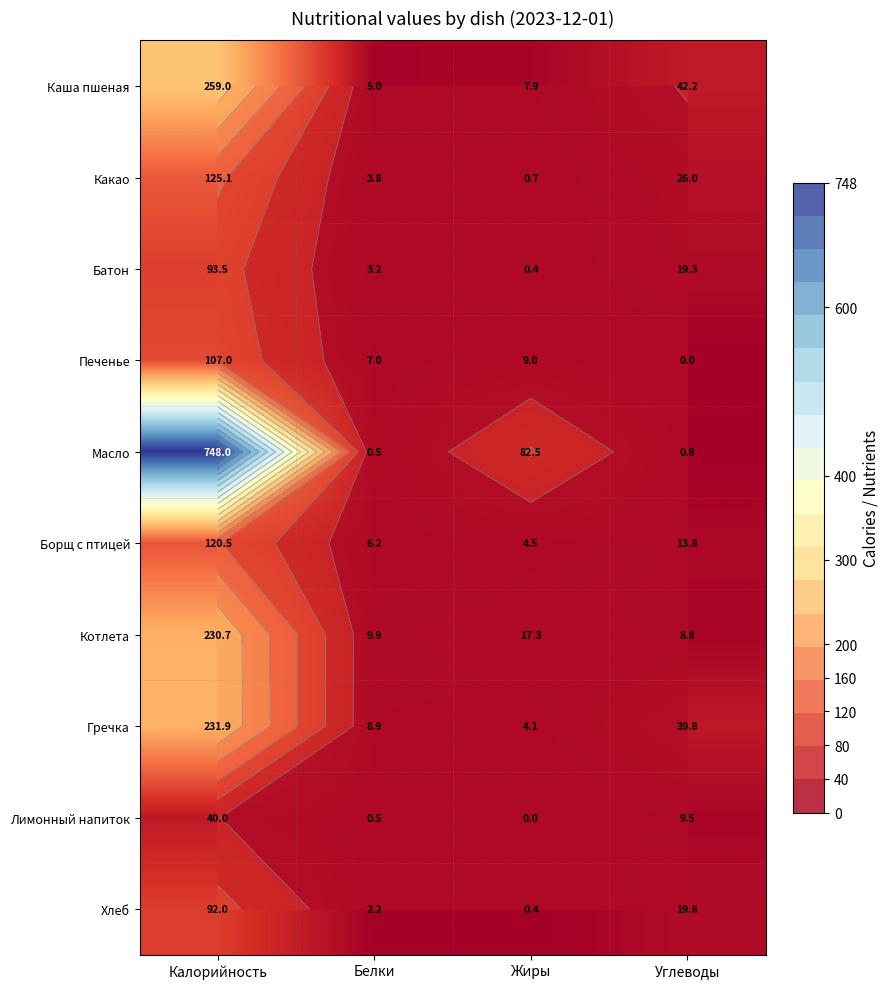

How many data points in Лимонный напиток are above 9?

2